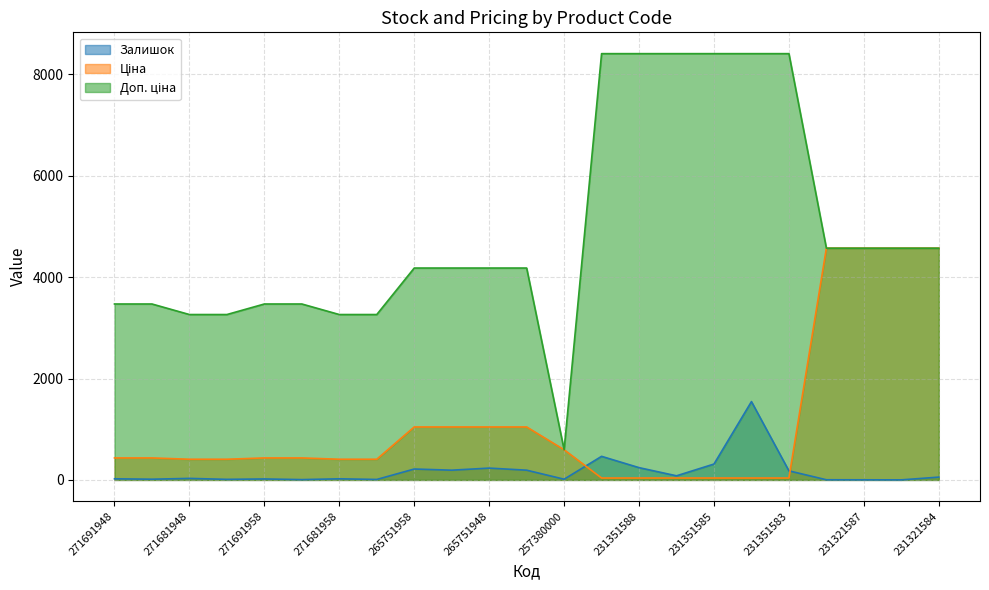

Reading right to left, what are all the values shown in this chart?

Залишок: 231321584=55.0	231321586=1.0	231321587=2.0	231321589=3.0	231351583=179.0	231351584=1545.0	231351585=313.0	231351586=81.0	231351588=242.0	231351589=465.0	257380000=14.0	265751942=192.0	265751948=233.0	265751953=192.0	265751958=215.0	271681953=9.0	271681958=22.0	271691953=6.0	271691958=19.0	271681942=11.0	271681948=30.0	271691942=14.0	271691948=22.0
Ціна: 231321584=4571.4	231321586=4571.4	231321587=4571.4	231321589=4571.4	231351583=37.4	231351584=37.4	231351585=37.4	231351586=37.4	231351588=37.4	231351589=37.4	257380000=595.0	265751942=1044.8	265751948=1044.8	265751953=1044.8	265751958=1044.8	271681953=407.8	271681958=407.8	271691953=433.8	271691958=433.8	271681942=407.8	271681948=407.8	271691942=433.8	271691948=433.8
Доп. ціна: 231321584=4571.0	231321586=4571.0	231321587=4571.0	231321589=4571.0	231351583=8408.0	231351584=8408.0	231351585=8408.0	231351586=8408.0	231351588=8408.0	231351589=8408.0	257380000=595.0	265751942=4179.3	265751948=4179.3	265751953=4179.3	265751958=4179.3	271681953=3262.1	271681958=3262.1	271691953=3470.1	271691958=3470.1	271681942=3262.1	271681948=3262.1	271691942=3470.1	271691948=3470.1